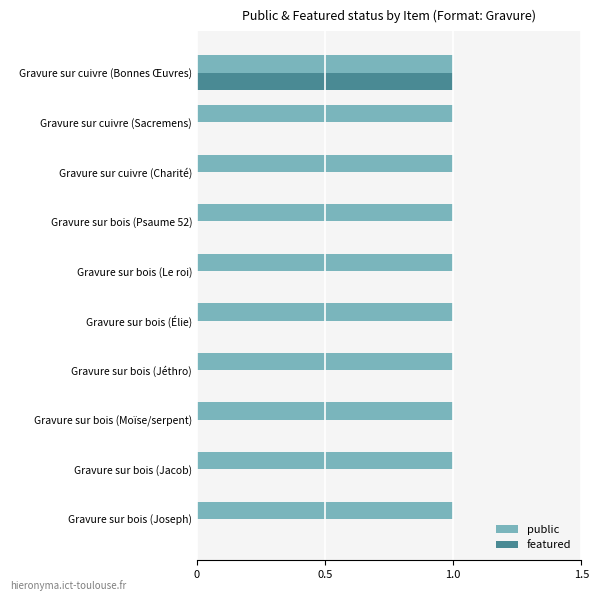

The value of featured at Gravure sur bois (Moïse/serpent) is 1. True or false?

False